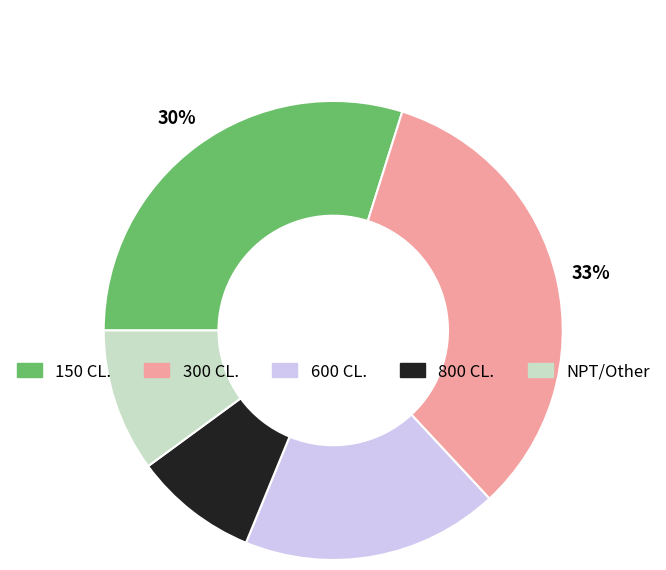

What is the ratio of the value at 150 CL. to the value at 300 CL.?

0.9